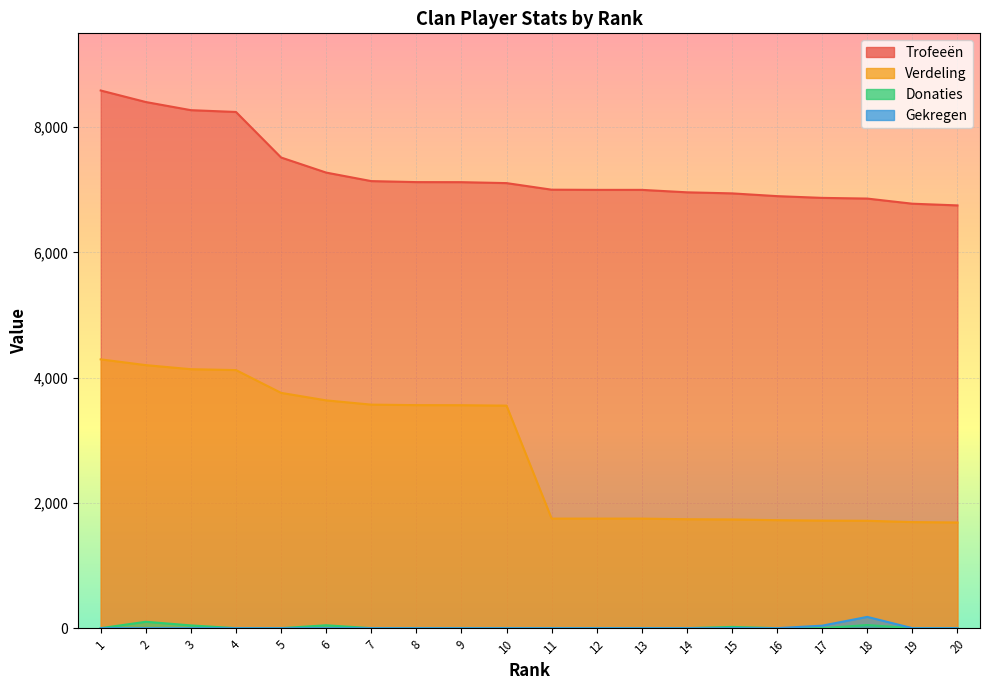

True or false: Donaties has a value of -42 at 10.

False